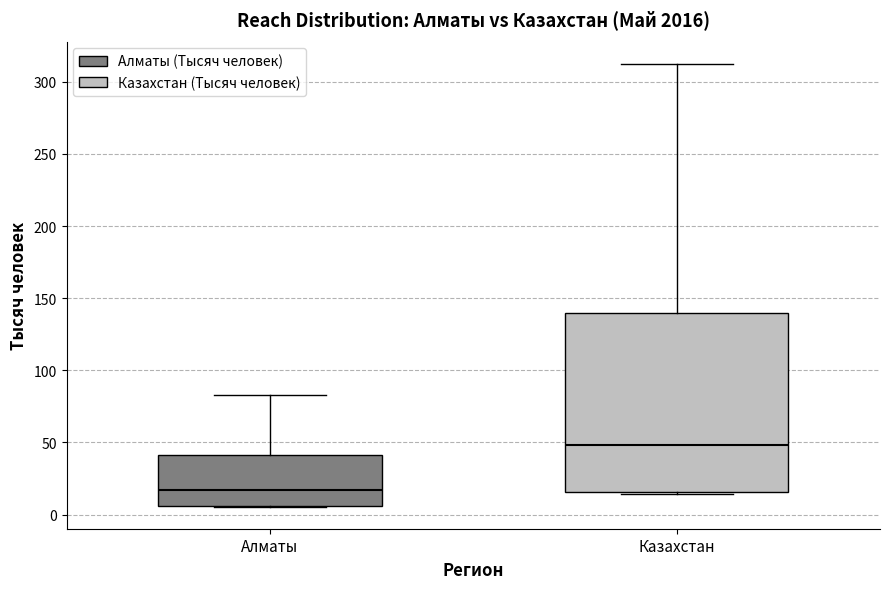

Which box has the highest median line?

Казахстан